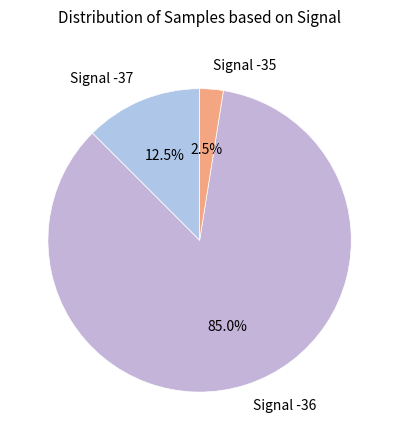

Combined, do Signal -36 and Signal -37 account for over 50%?

Yes